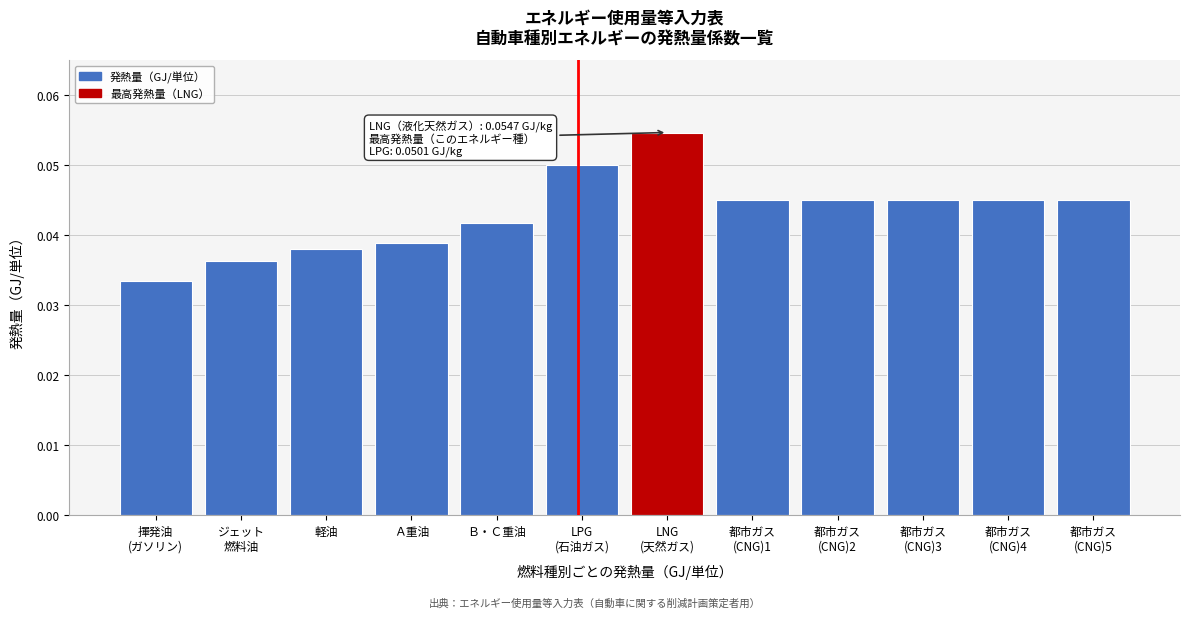

What is the label of the 10th bar from the right?

軽油